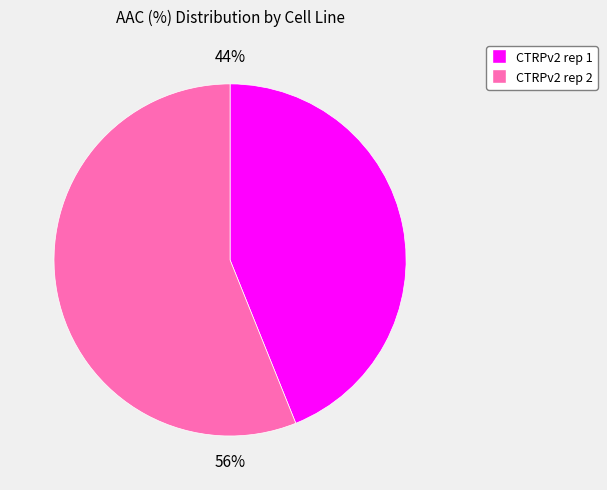

To the nearest percent, what is the average slice percentage?

50%